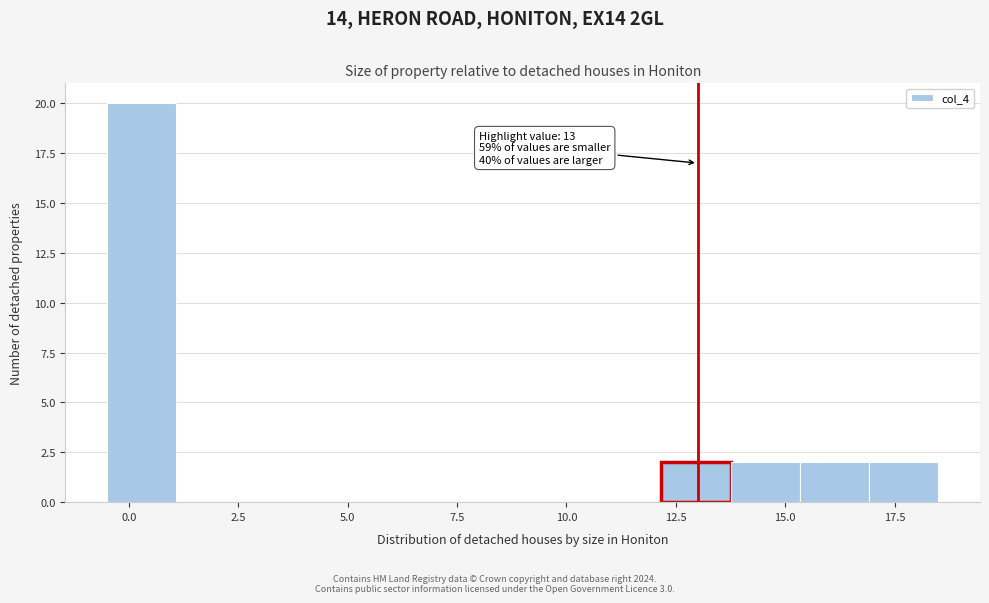

Read against the x-axis, roughly where is the centre of the tallest bar?

0.5